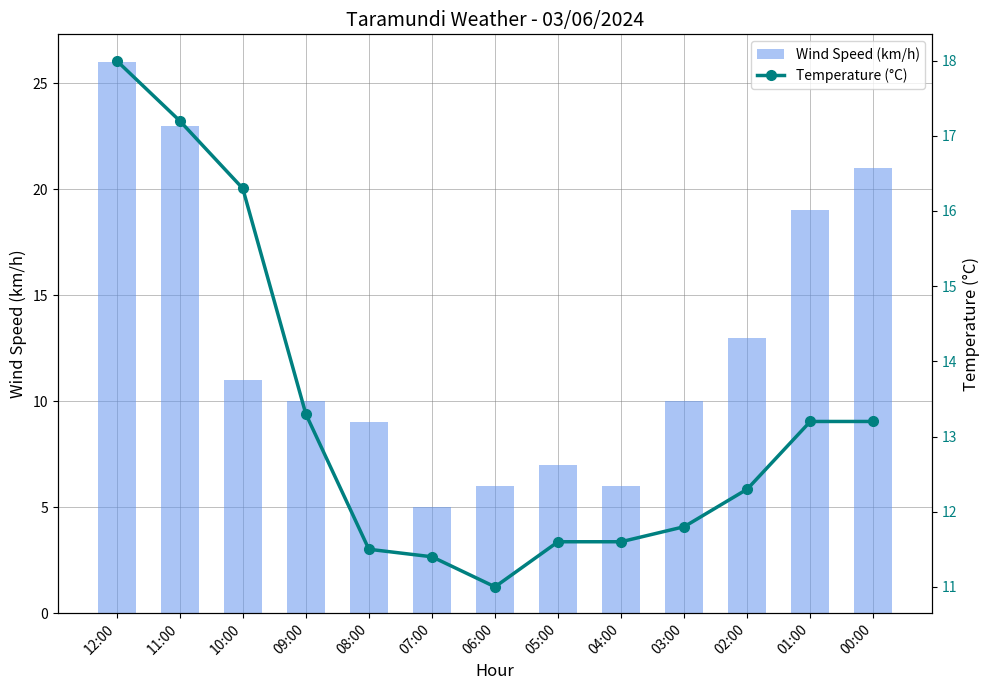

Reading left to right, what are all the values shown in this chart?

Wind Speed (km/h): 12:00=26.0	11:00=23.0	10:00=11.0	09:00=10.0	08:00=9.0	07:00=5.0	06:00=6.0	05:00=7.0	04:00=6.0	03:00=10.0	02:00=13.0	01:00=19.0	00:00=21.0
Temperature (°C): 12:00=18.0	11:00=17.2	10:00=16.3	09:00=13.3	08:00=11.5	07:00=11.4	06:00=11.0	05:00=11.6	04:00=11.6	03:00=11.8	02:00=12.3	01:00=13.2	00:00=13.2